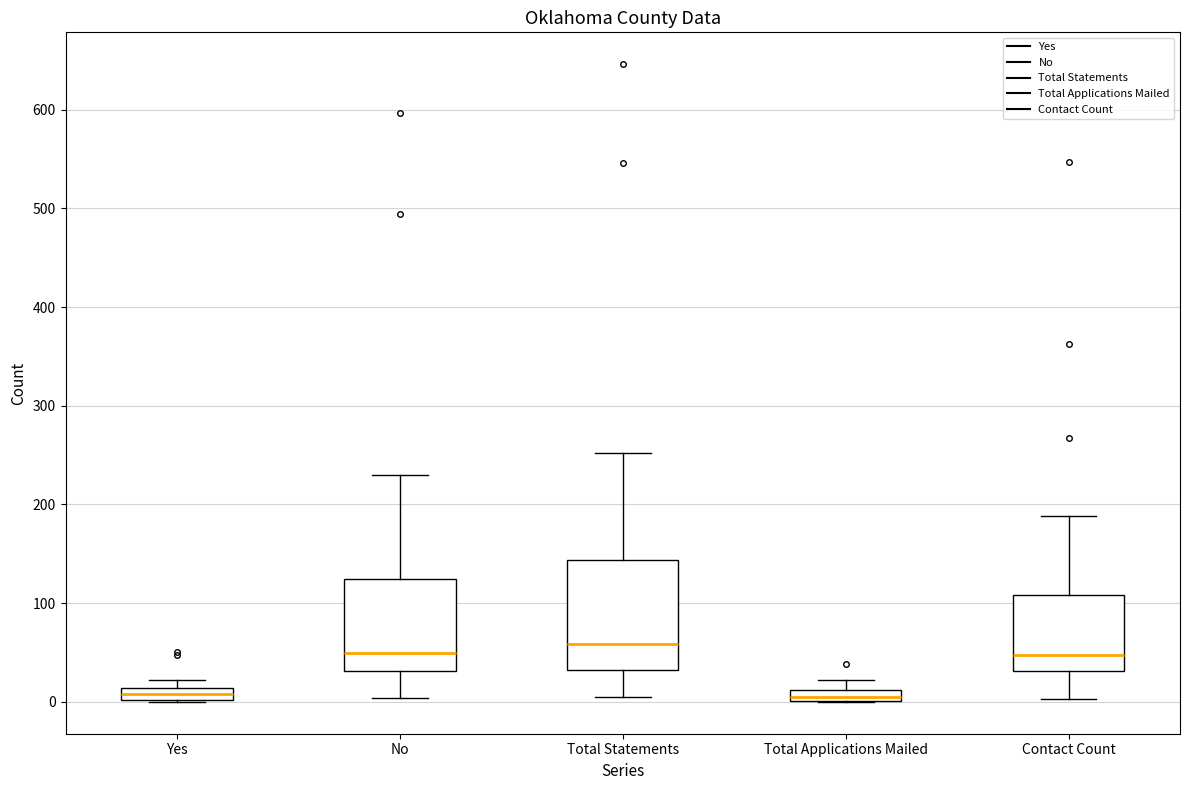

Where does the median line of the box for Total Statements sit on the y-axis? The values are not printed on the chart, so give them approximately, as read against the axis.

60